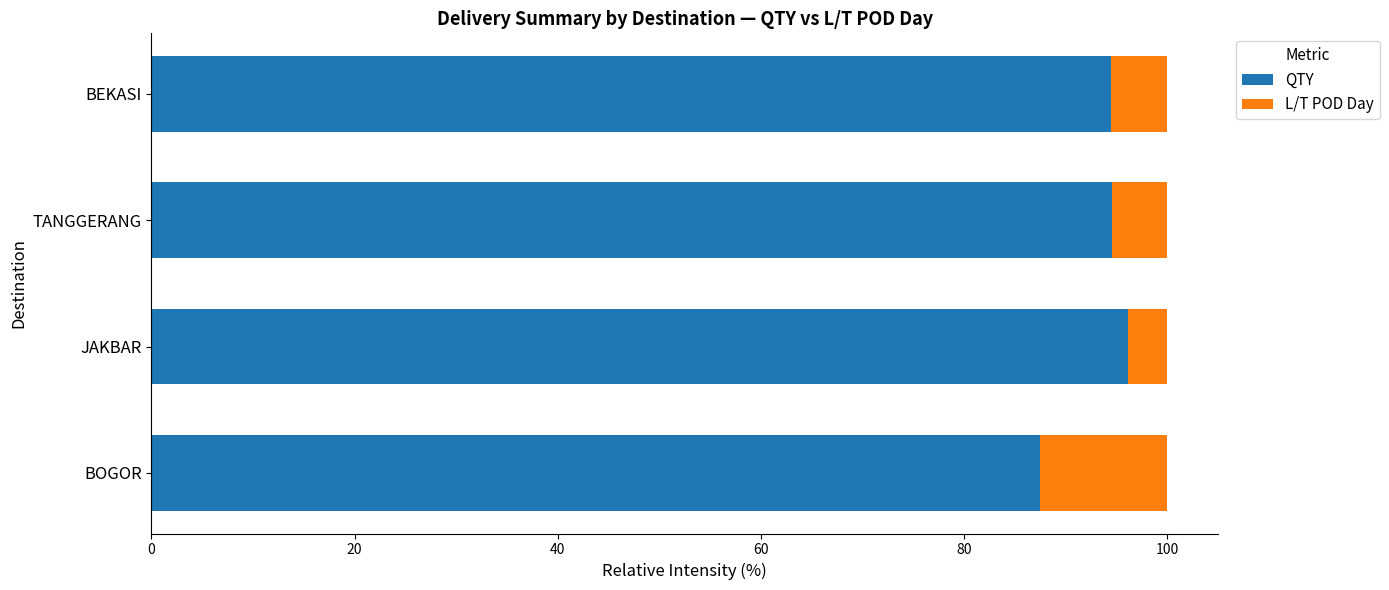

True or false: QTY has a value of 94.6 at TANGGERANG.

True